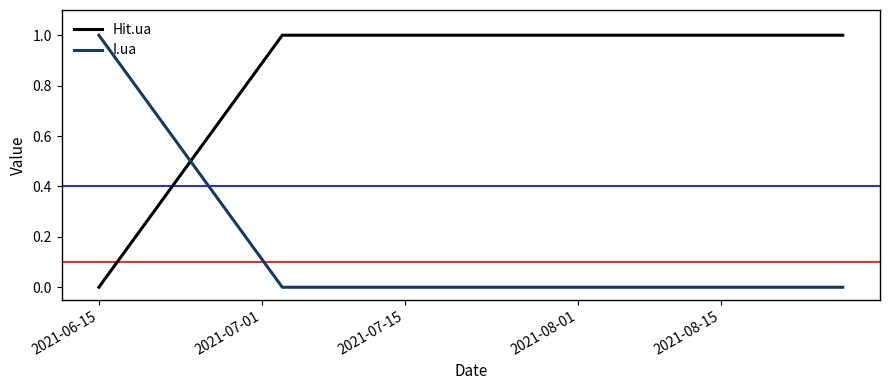

Which series has the largest total across all categories?

Hit.ua